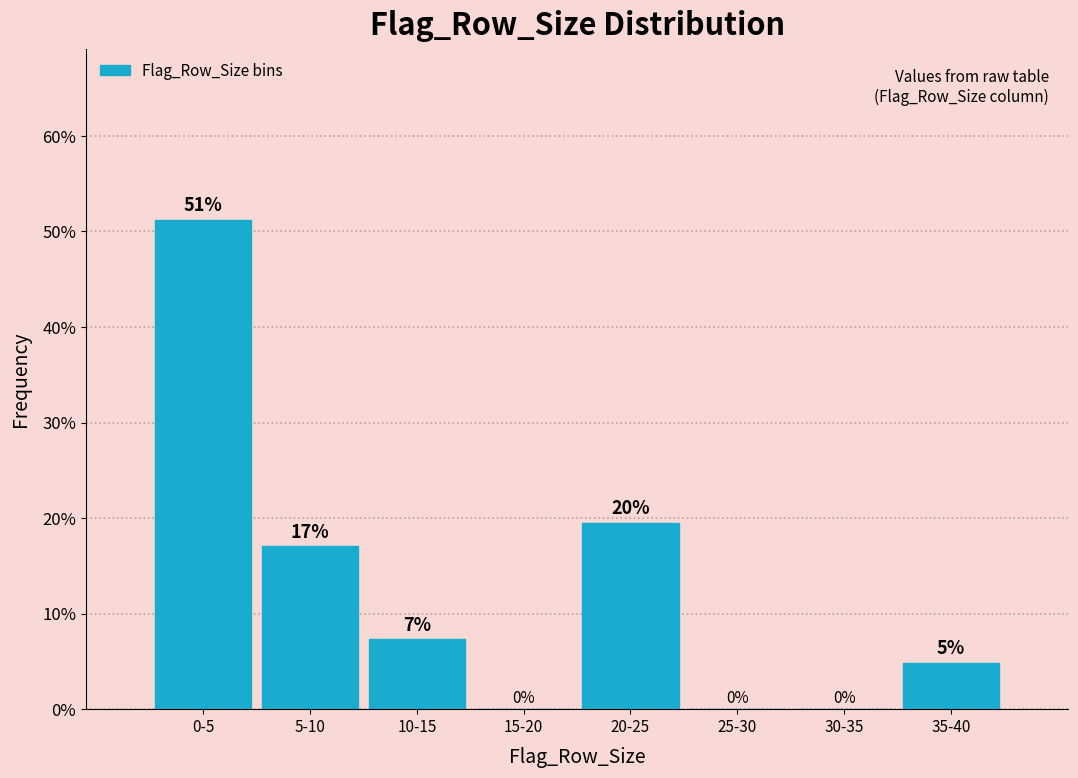

Where does the data first go above 7?

0-5